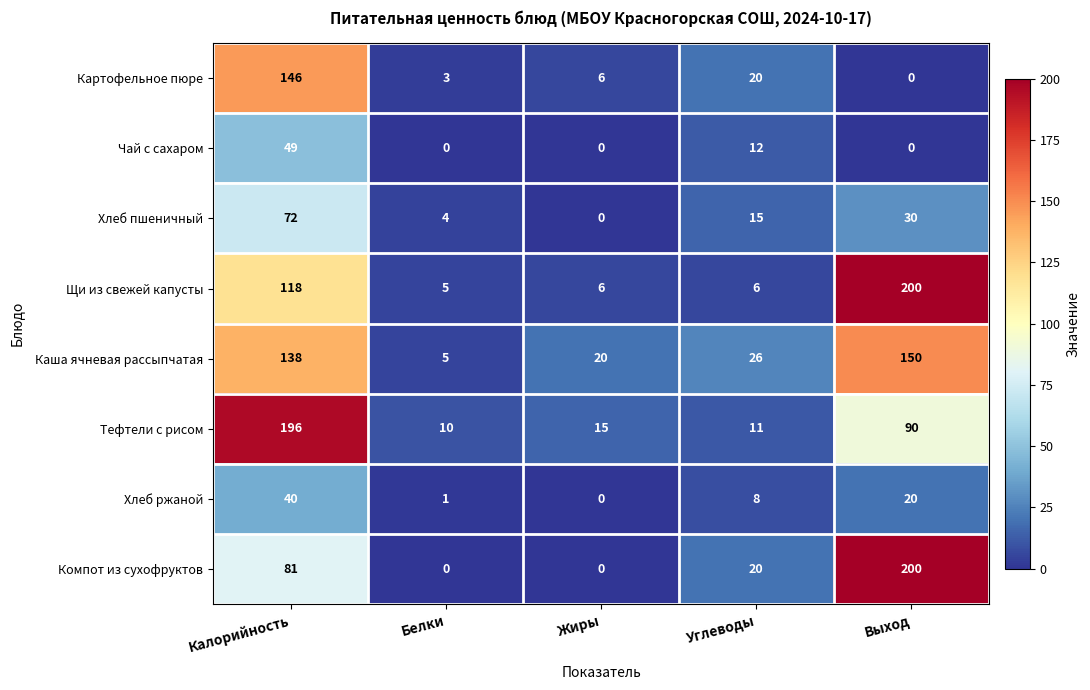

How many values in Чай с сахаром are above zero?

2